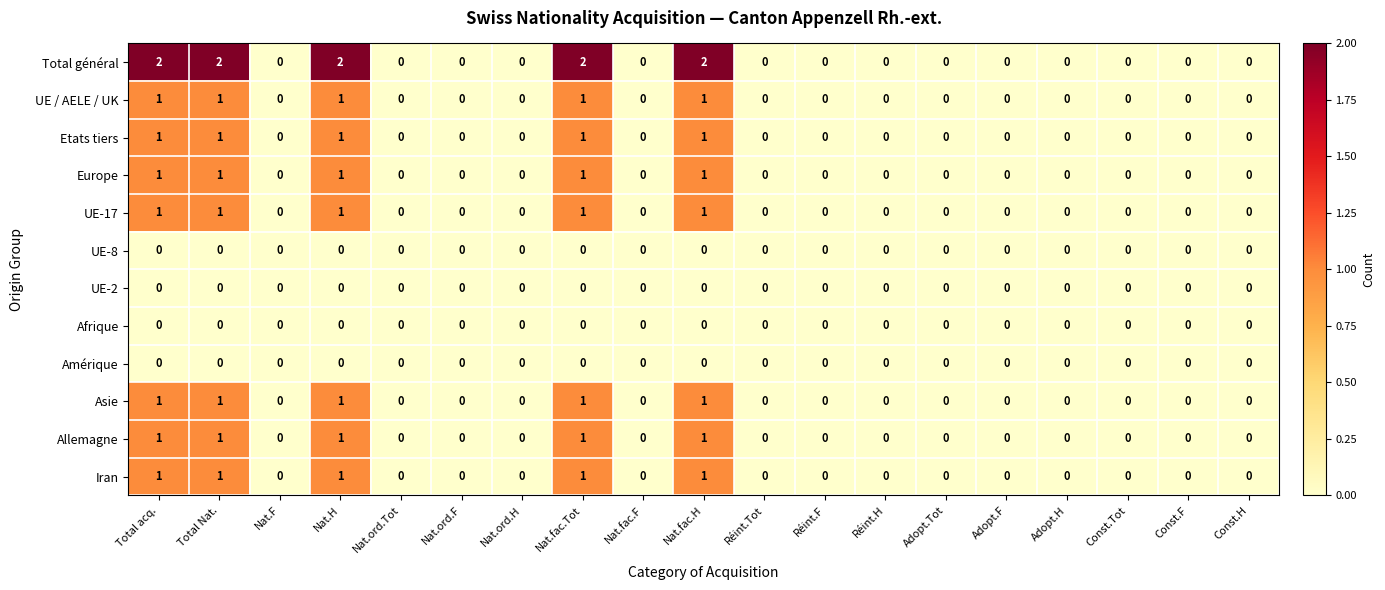

What is the spread (max minus min) of values at Nat.fac.H?

2